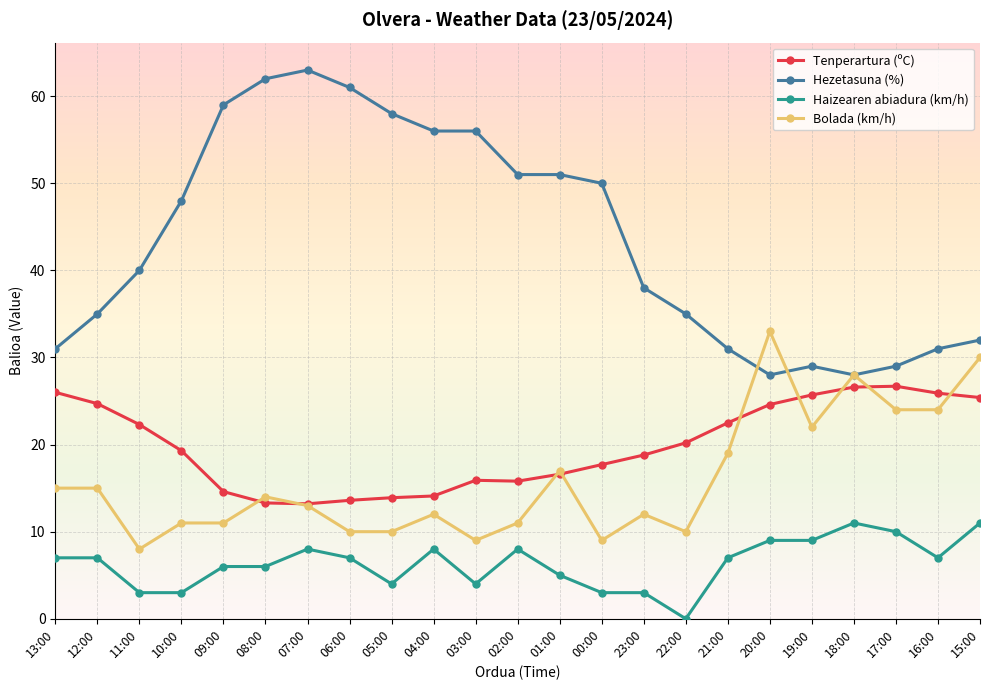

What is the value of the Tenperartura (ºC) point at the 13th from the left?

16.6